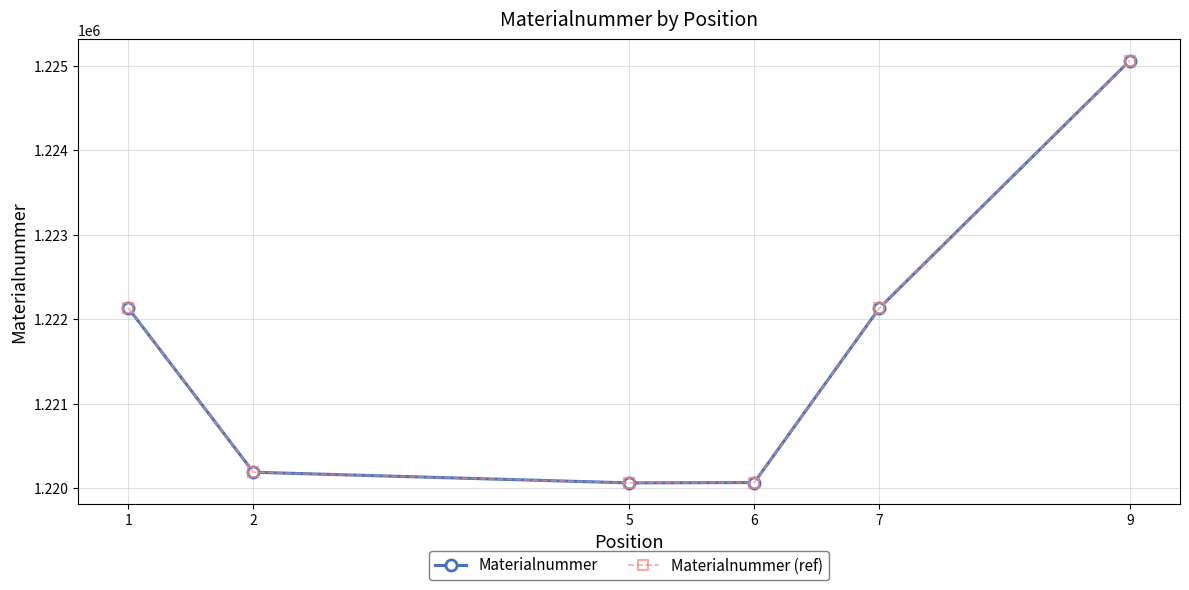

Is this an area chart (filled region under the line)?

No